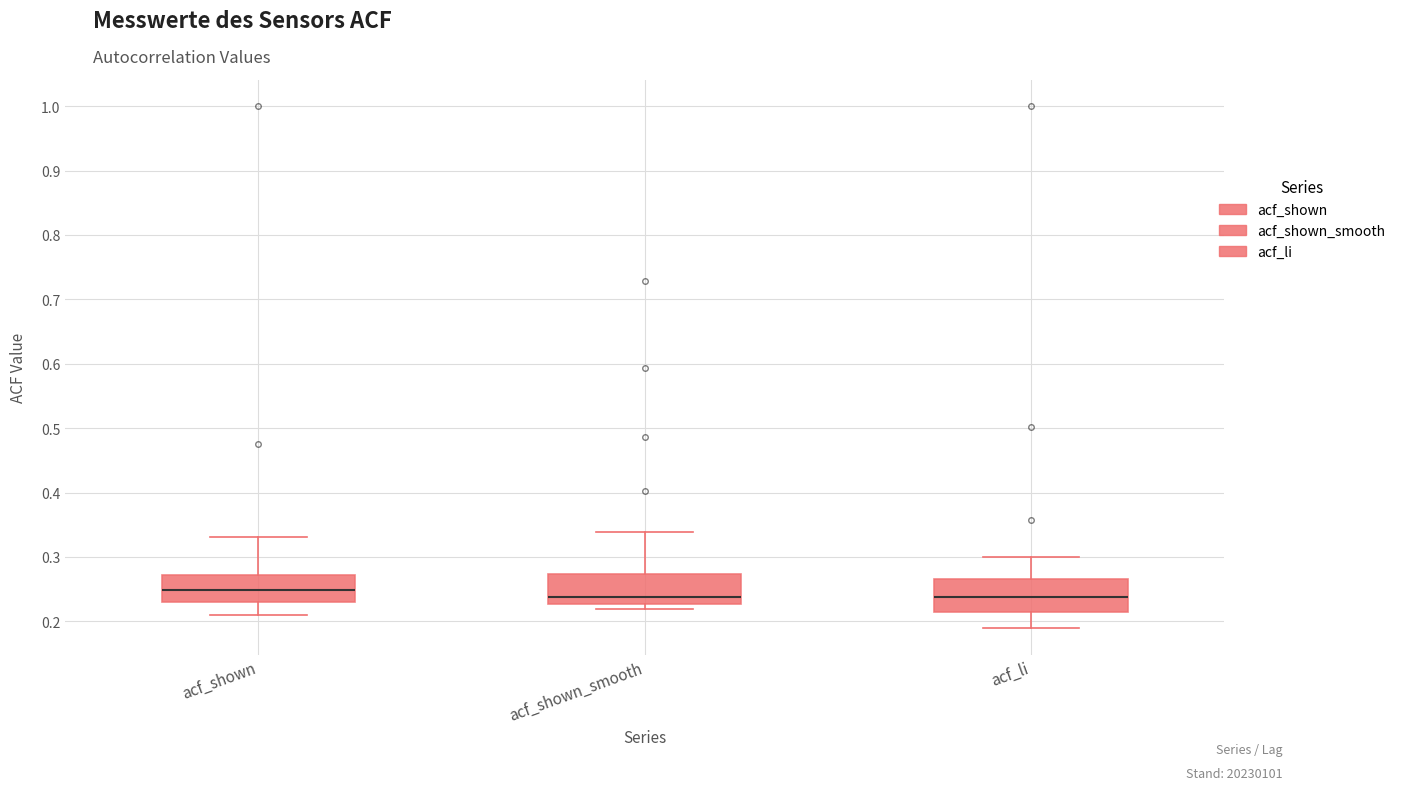

Reading left to right, transcribe this box plot: for each box, give where its median line is, the range the box spans, and where its two whiskers end, as read against the y-axis. The values are not printed on the chart, so give them approximately, as read against the axis.

acf_shown: median 0.25, box 0.23 to 0.27, whiskers 0.21 to 0.33
acf_shown_smooth: median 0.24, box 0.23 to 0.27, whiskers 0.22 to 0.34
acf_li: median 0.24, box 0.21 to 0.27, whiskers 0.19 to 0.30